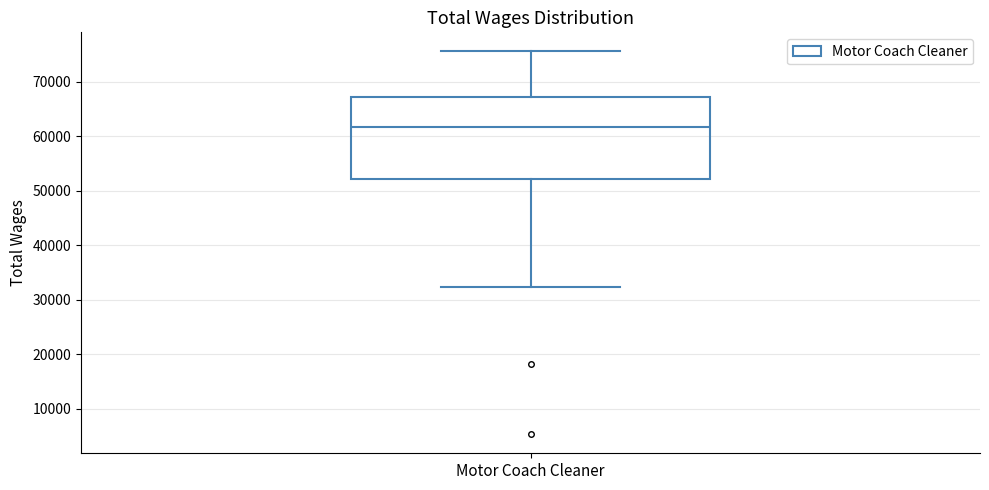

Where does the lower whisker of the box for Motor Coach Cleaner end on the y-axis? The values are not printed on the chart, so give them approximately, as read against the axis.

32000